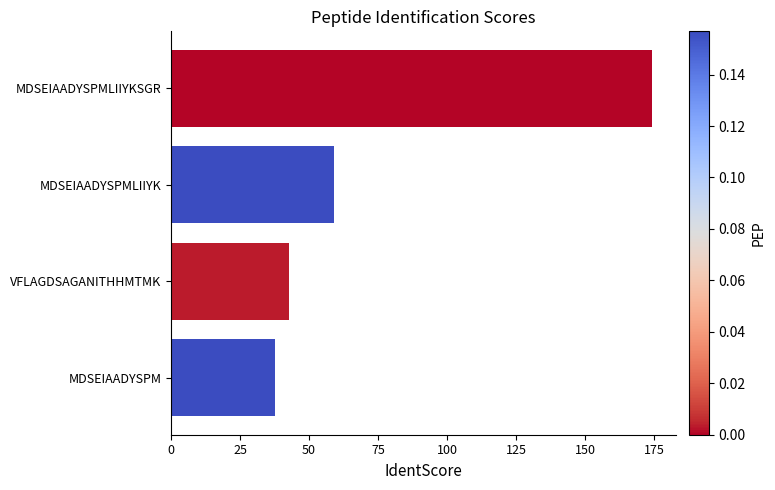

What is the change in value from MDSEIAADYSPM to VFLAGDSAGANITHHMTMK?

+5.3